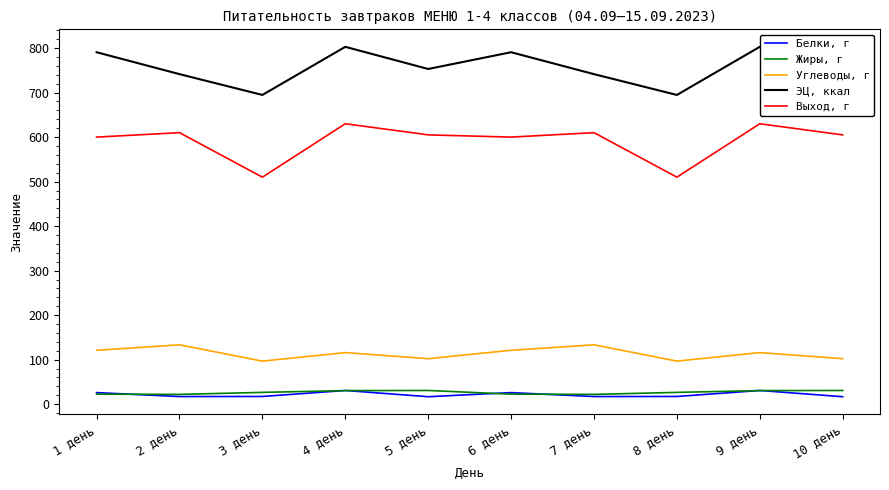

List the series in order of their peak value, highest first.

ЭЦ, ккал, Выход, г, Углеводы, г, Жиры, г, Белки, г